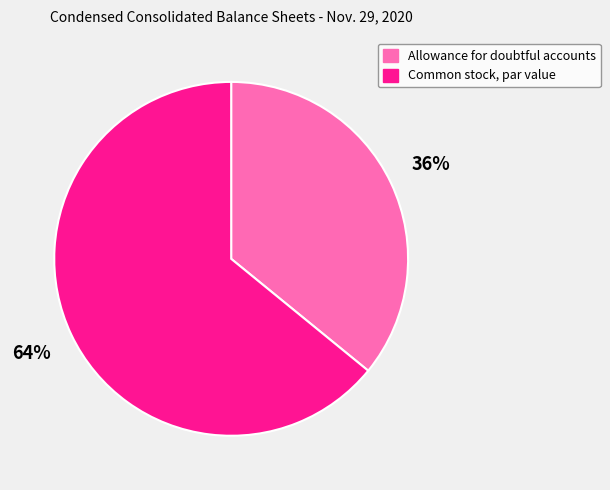

The Common stock, par value slice represents 64% of the pie. True or false?

True